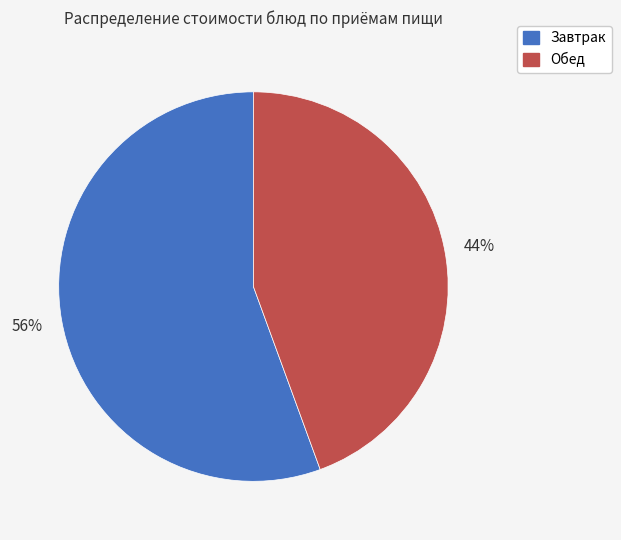

Which category has the biggest portion of the pie?

Завтрак